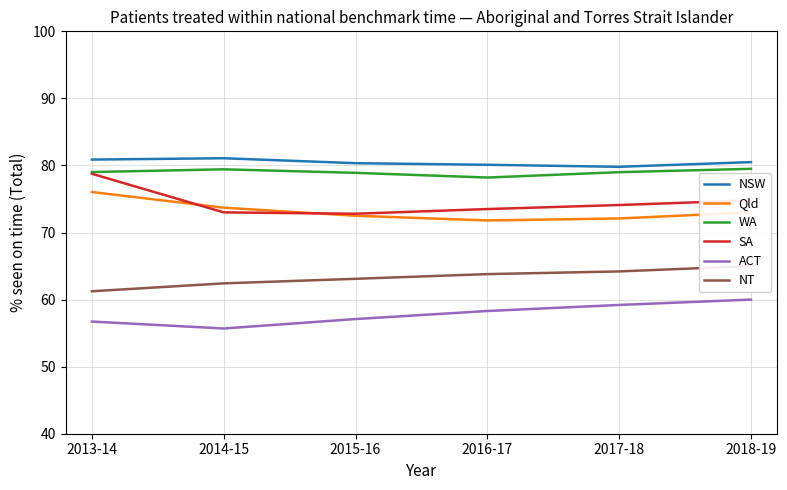

Is the value of NSW at 2017-18 greater than the value of SA at 2017-18?

Yes